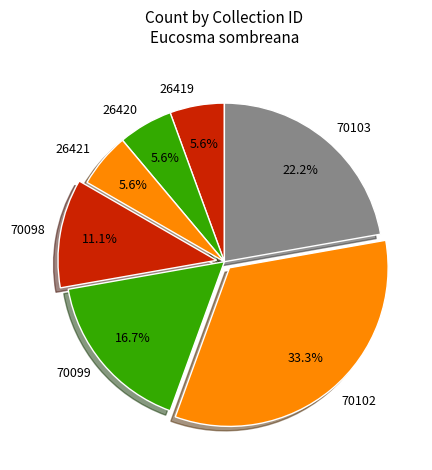

True or false: 70098 accounts for 11% of the total.

True